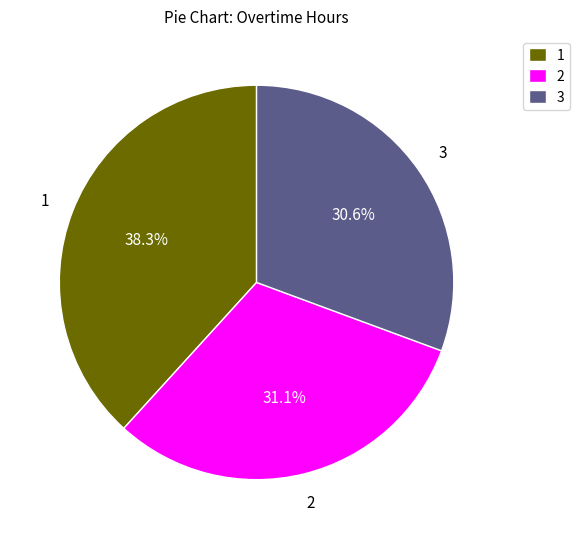

What is the ratio of the value at 3 to the value at 1?

0.8